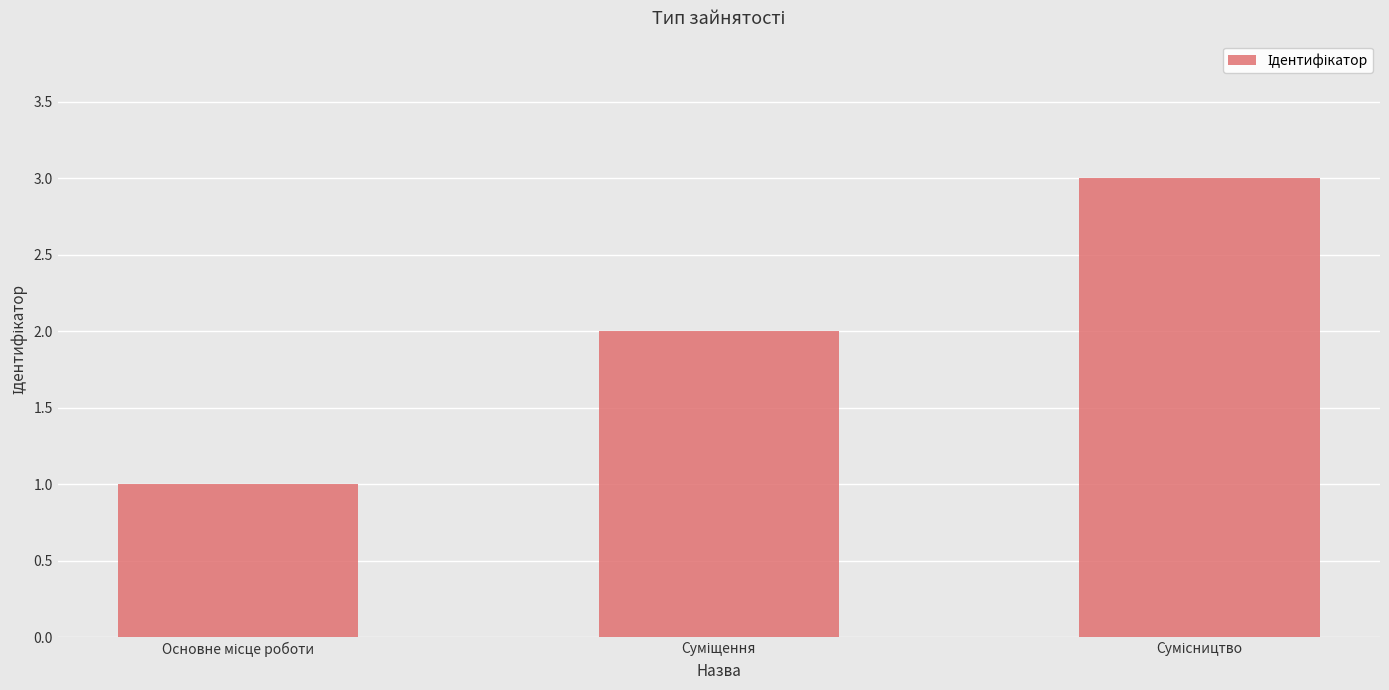

What is the average value?

2